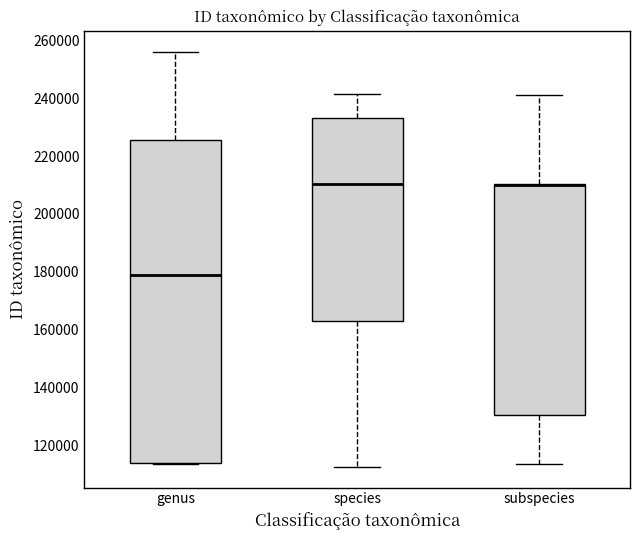

Reading left to right, transcribe this box plot: for each box, give where its median line is, the range the box spans, and where its two whiskers end, as read against the y-axis. The values are not printed on the chart, so give them approximately, as read against the axis.

genus: median 178000, box 114000 to 226000, whiskers 114000 to 256000
species: median 210000, box 164000 to 234000, whiskers 112000 to 242000
subspecies: median 210000 (drawn on the box's upper edge), box 130000 to 210000, whiskers 114000 to 242000